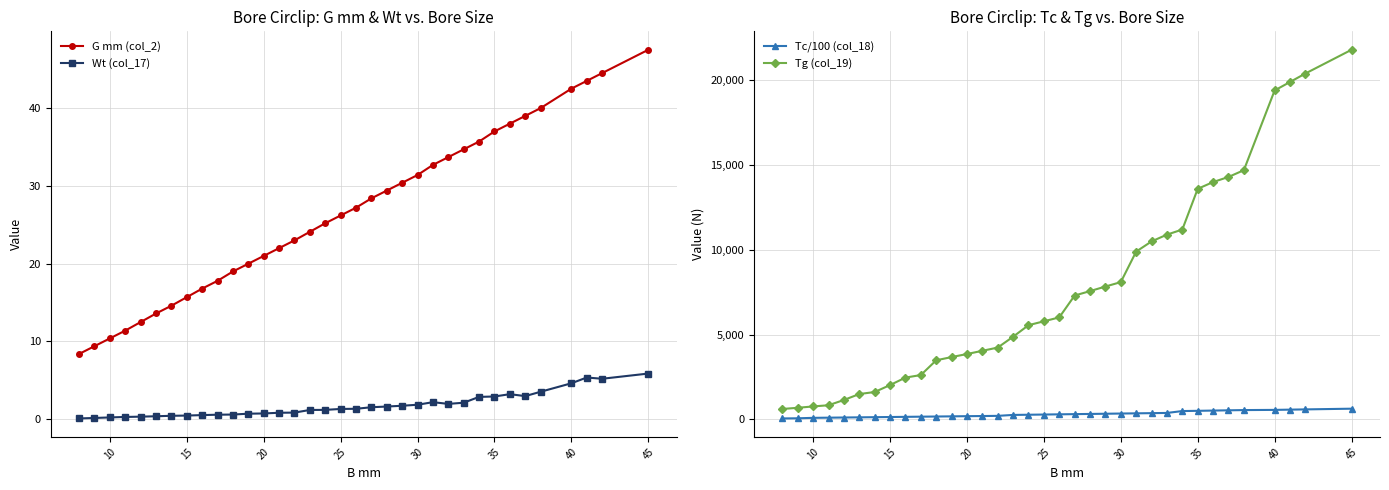

What is the minimum value for Tg (col_19)?

620.0